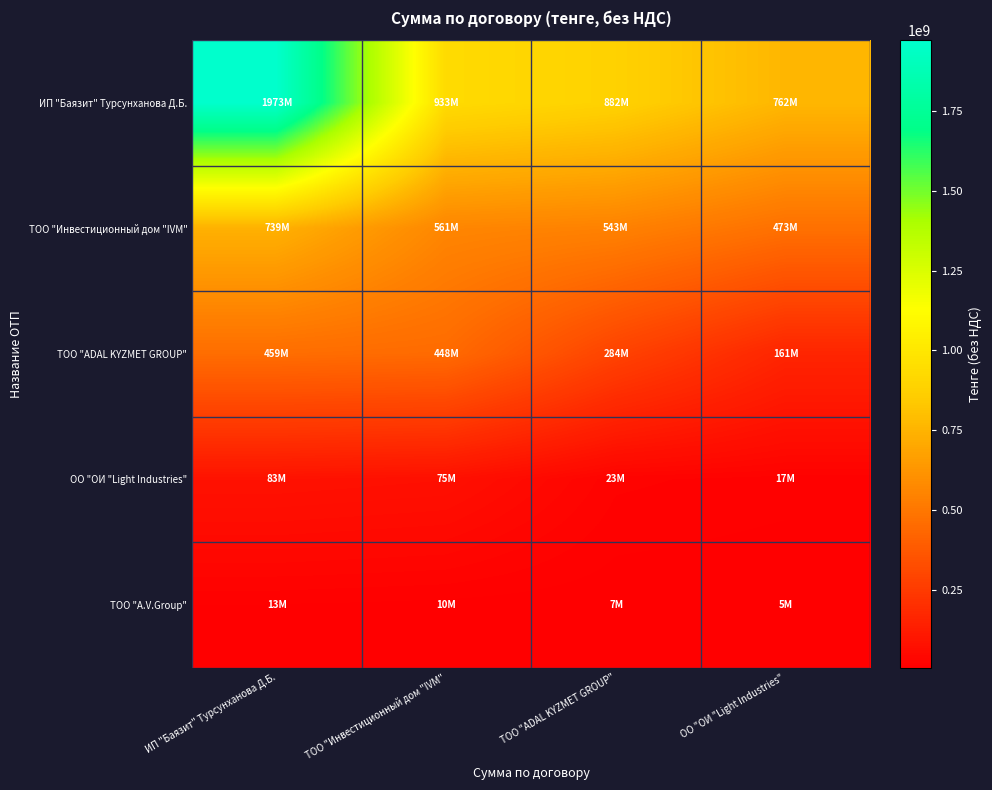

How many distinct data groups are displayed?

5